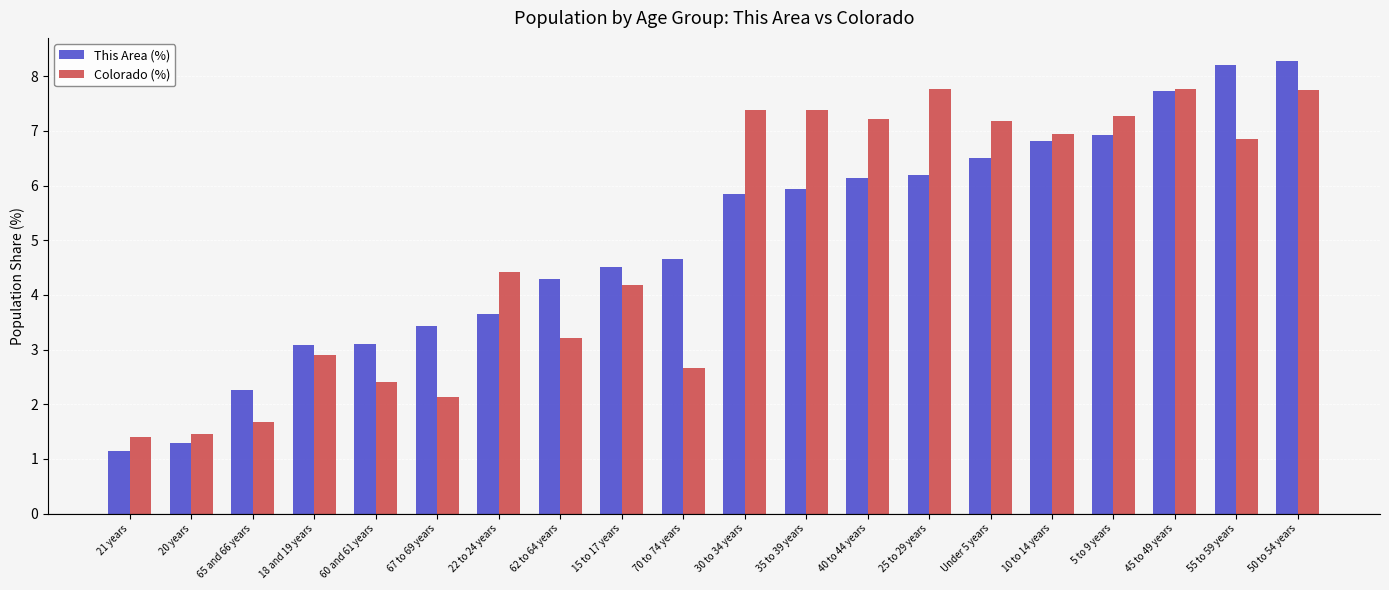

How many bars are there in total?

40